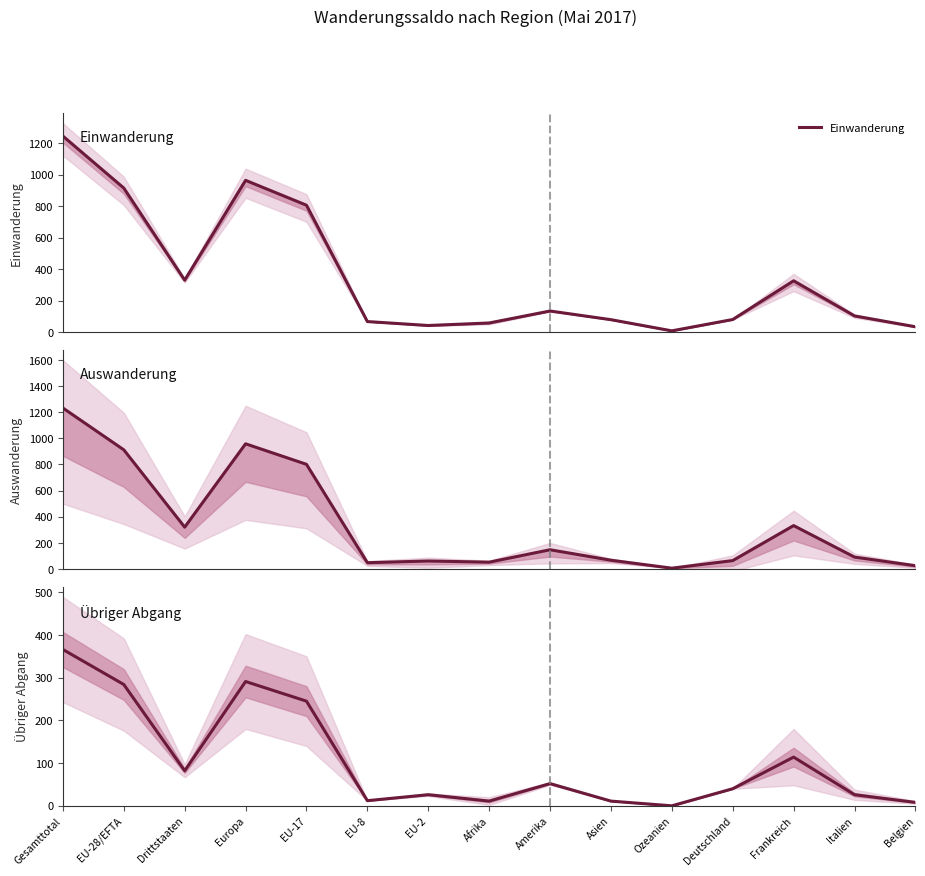

Is the value of Auswanderung at Afrika greater than the value of Einwanderung at Deutschland?

No